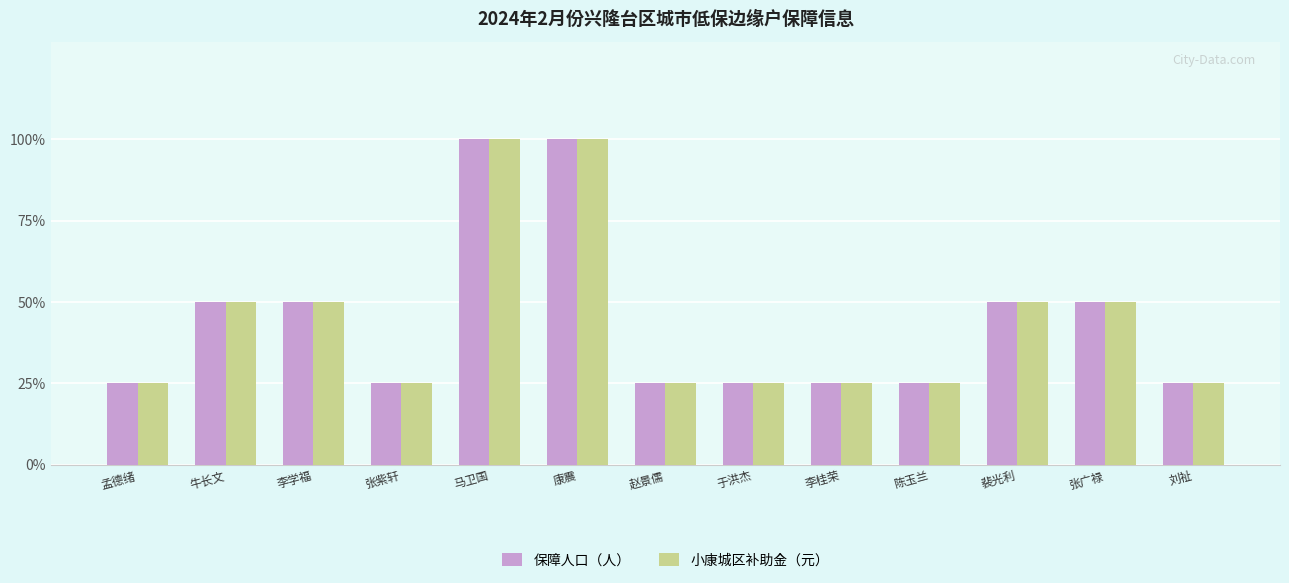

What are all the series names shown in the legend?

保障人口（人）, 小康城区补助金（元）